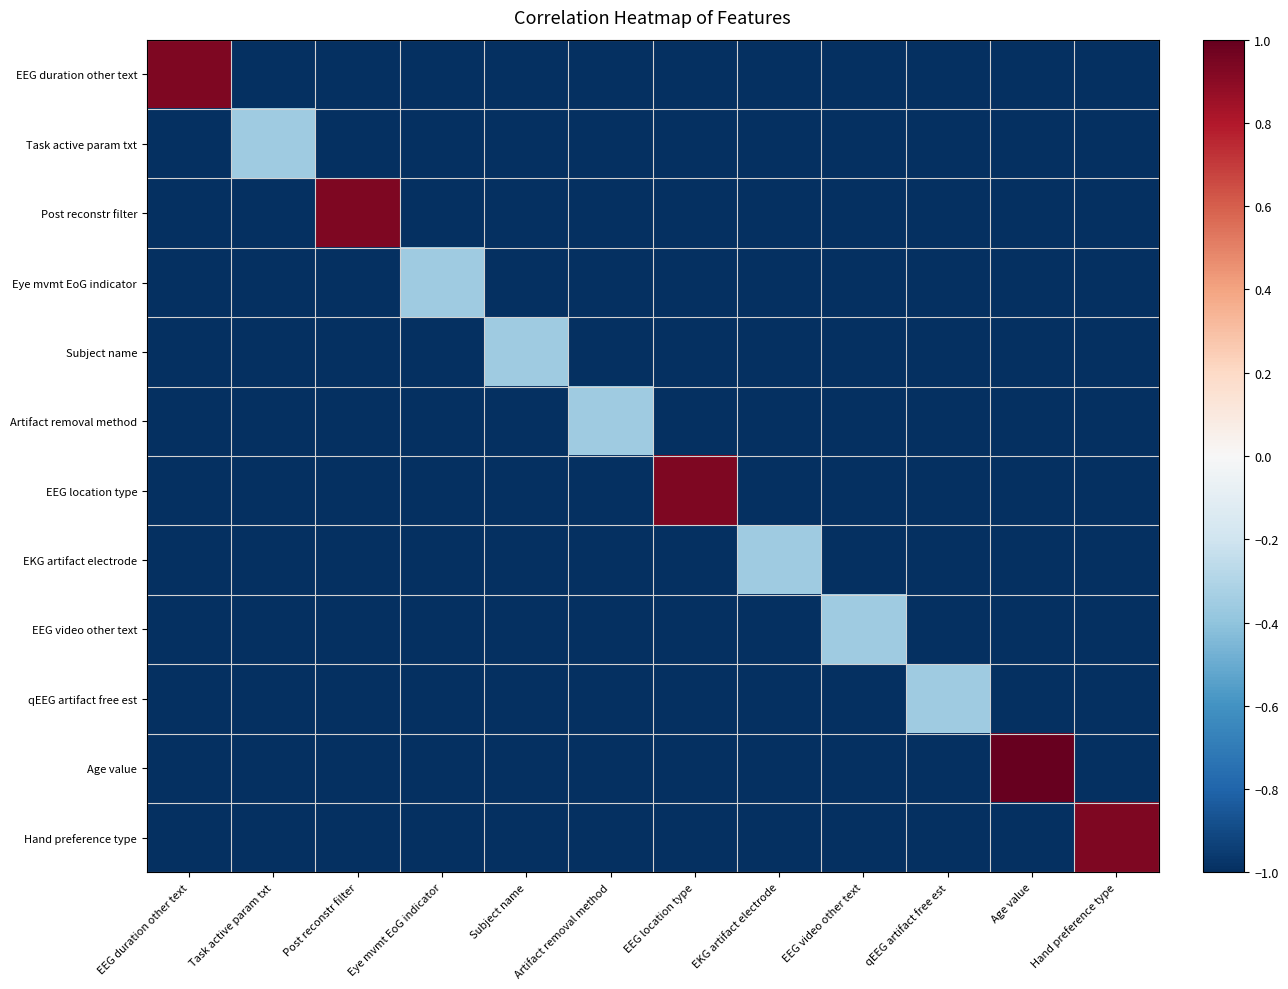

What is the smallest value displayed?

-1.0